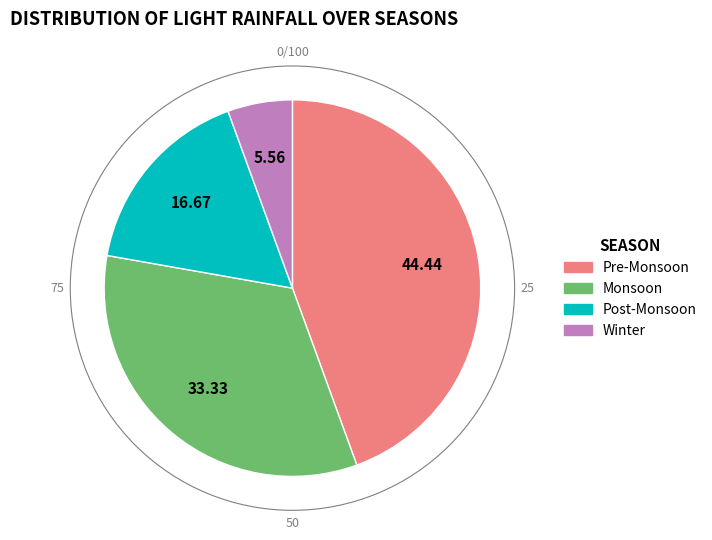

Is there any slice that represents more than half of the pie?

No